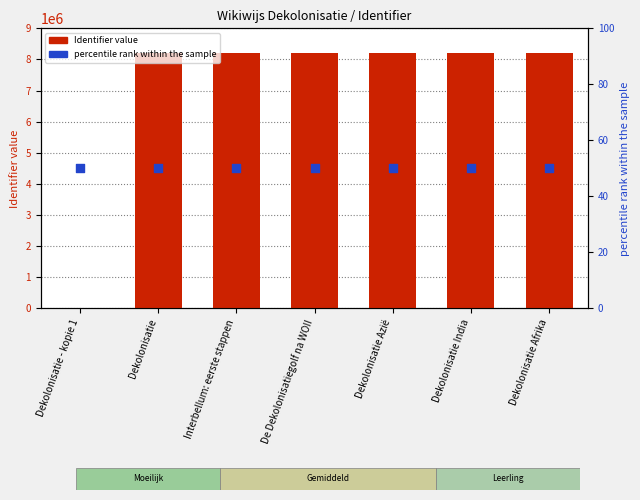

At how many categories does at least one series exceed 7942511?

6